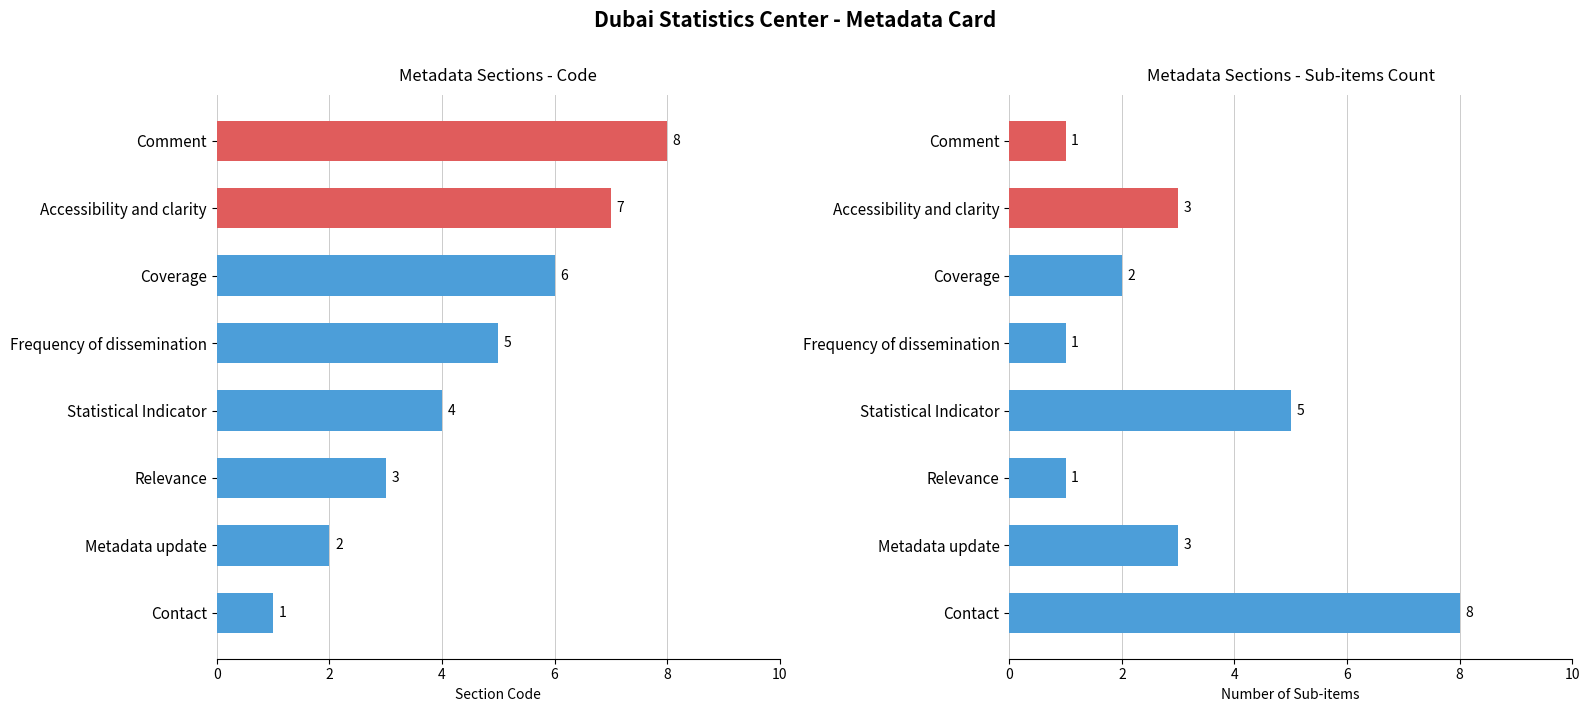

What are all the series names shown in the legend?

Code, Sub-items Count